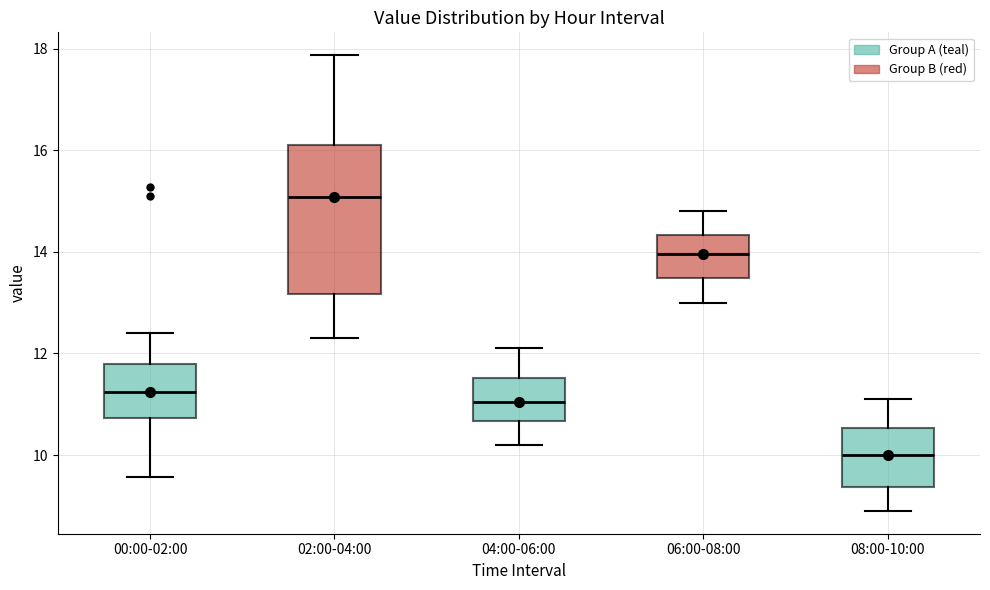

Reading left to right, read every box against the y-axis: the position of its median line, the range the box covers, and the ends of its whiskers. The values are not printed on the chart, so give them approximately, as read against the axis.

00:00-02:00: median 11.2, box 10.8 to 11.8, whiskers 9.6 to 12.4
02:00-04:00: median 15.0, box 13.2 to 16.2, whiskers 12.4 to 17.8
04:00-06:00: median 11.0, box 10.6 to 11.6, whiskers 10.2 to 12.2
06:00-08:00: median 14.0, box 13.4 to 14.4, whiskers 13.0 to 14.8
08:00-10:00: median 10.0, box 9.4 to 10.6, whiskers 9.0 to 11.2